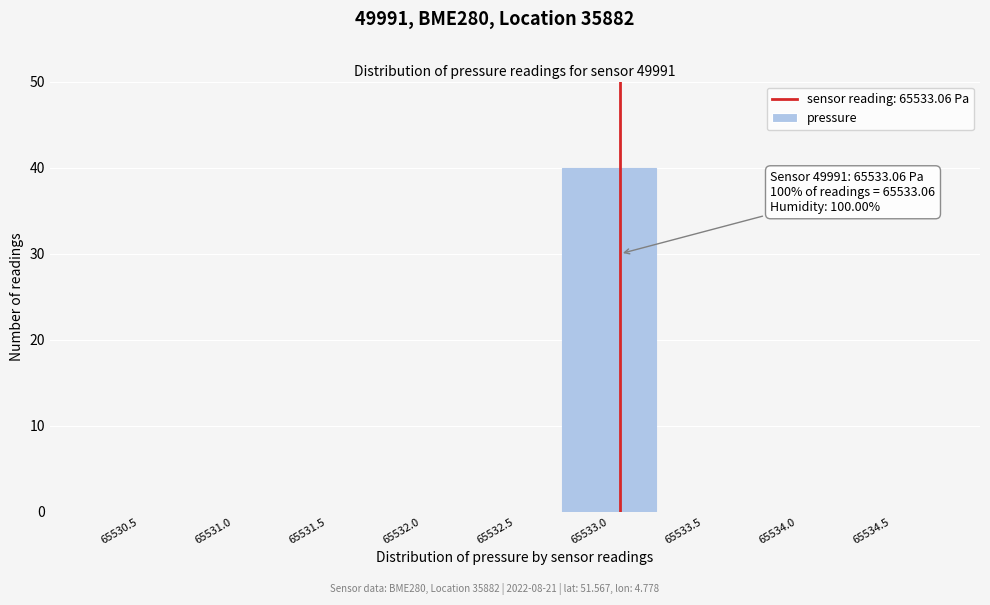

Over which range of the x-axis is the bar tallest?

65532.75 to 65533.25